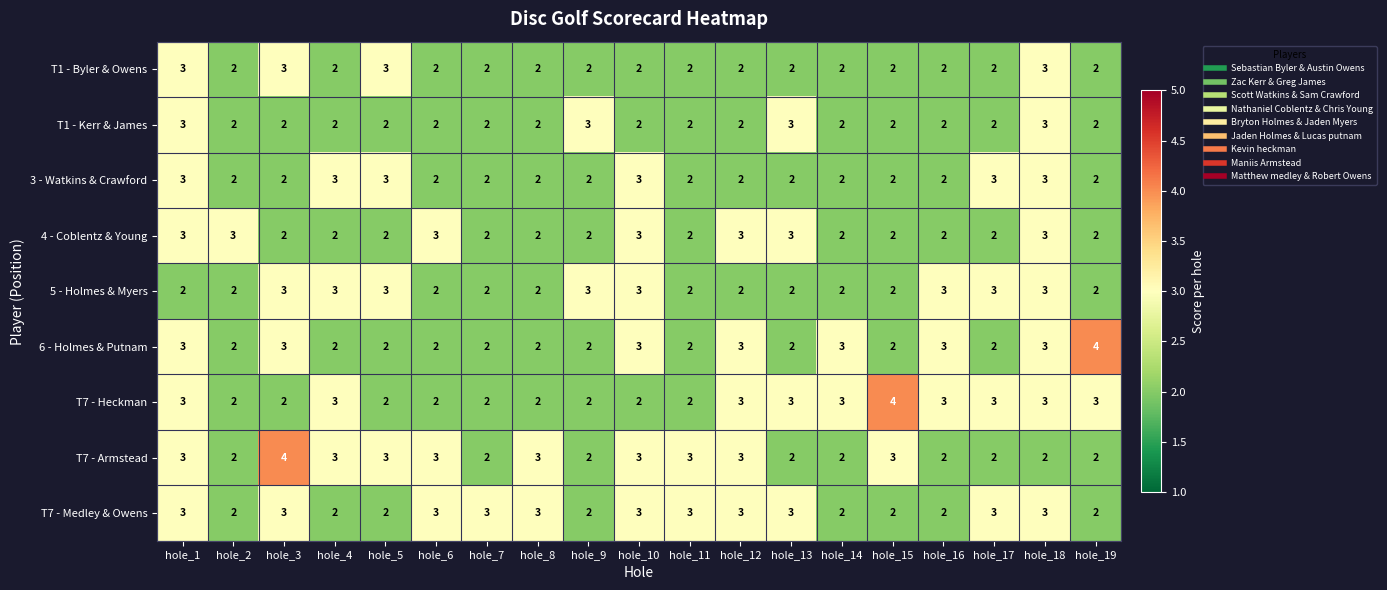

What is the sum of all T7 - Armstead values?

49